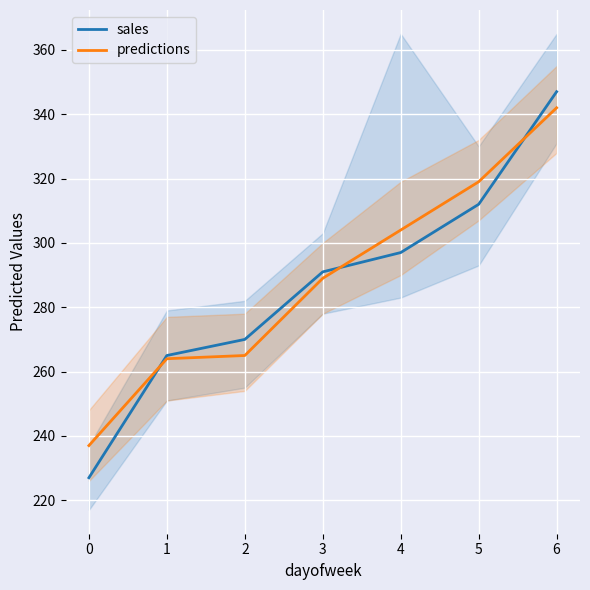

What is the difference between the highest and lowest values at 2?

5